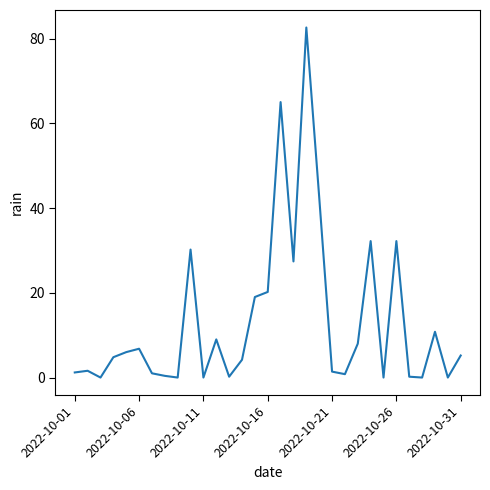

Is this an area chart (filled region under the line)?

No